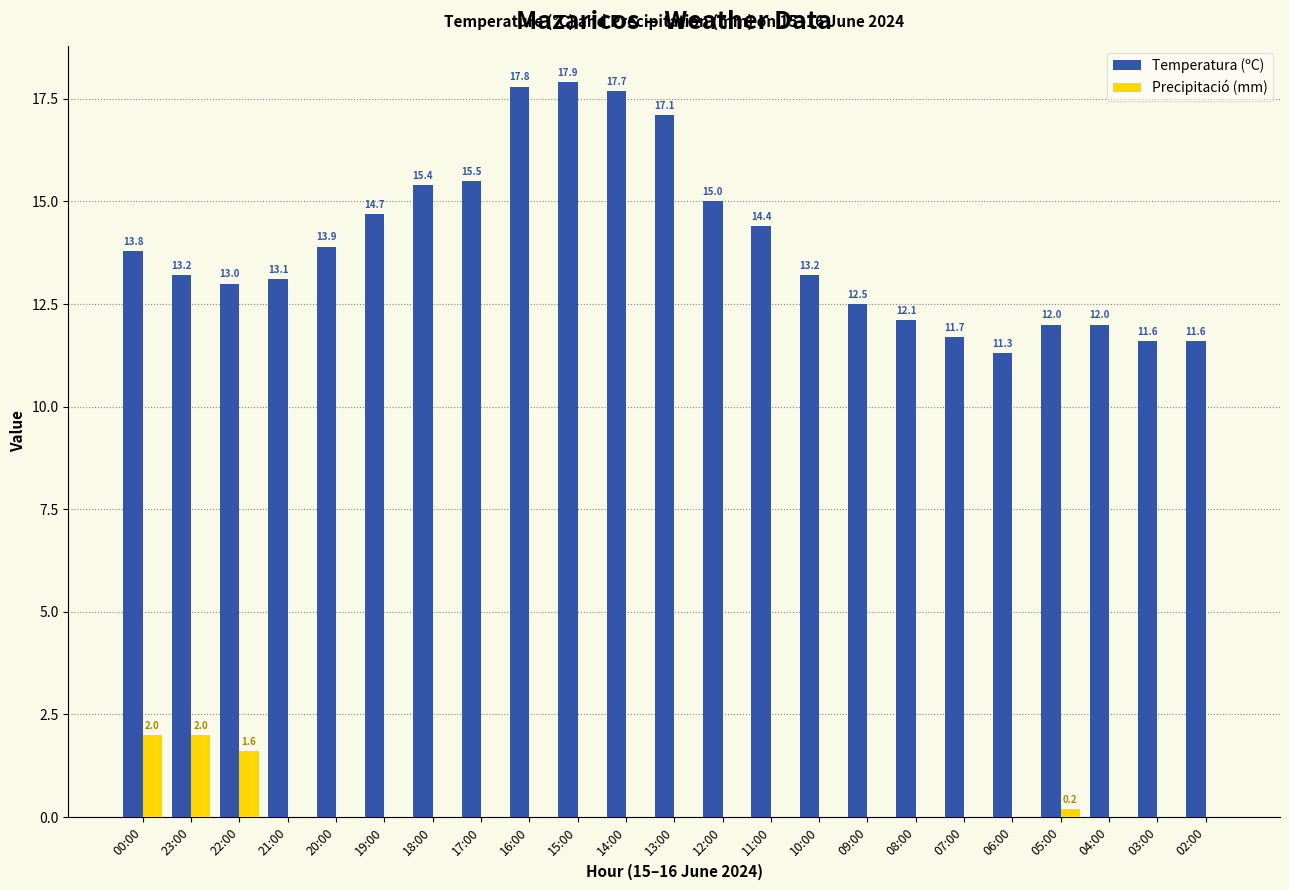

Between 18:00 and 11:00, which series saw the biggest shift?

Temperatura (ºC)